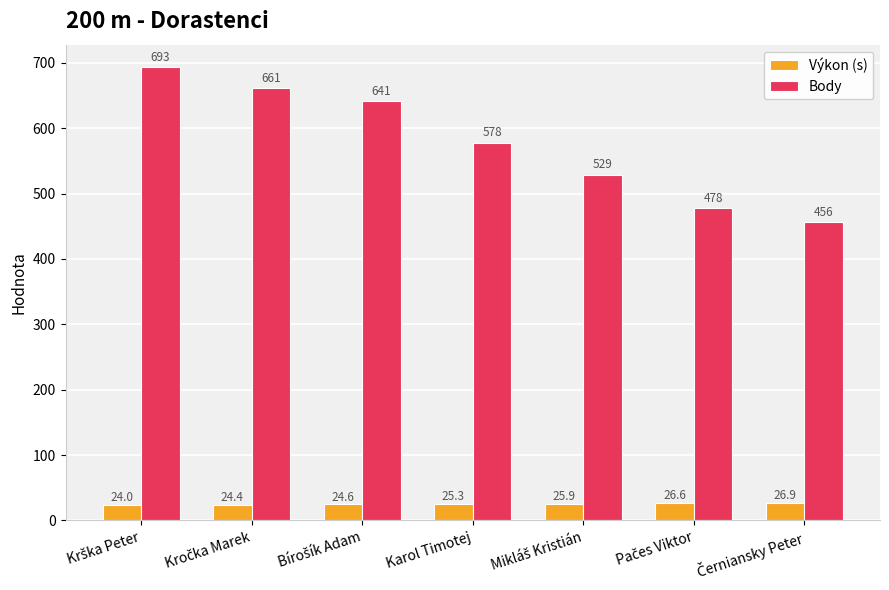

Rank the series by their maximum value, from lowest to highest.

Výkon (s), Body